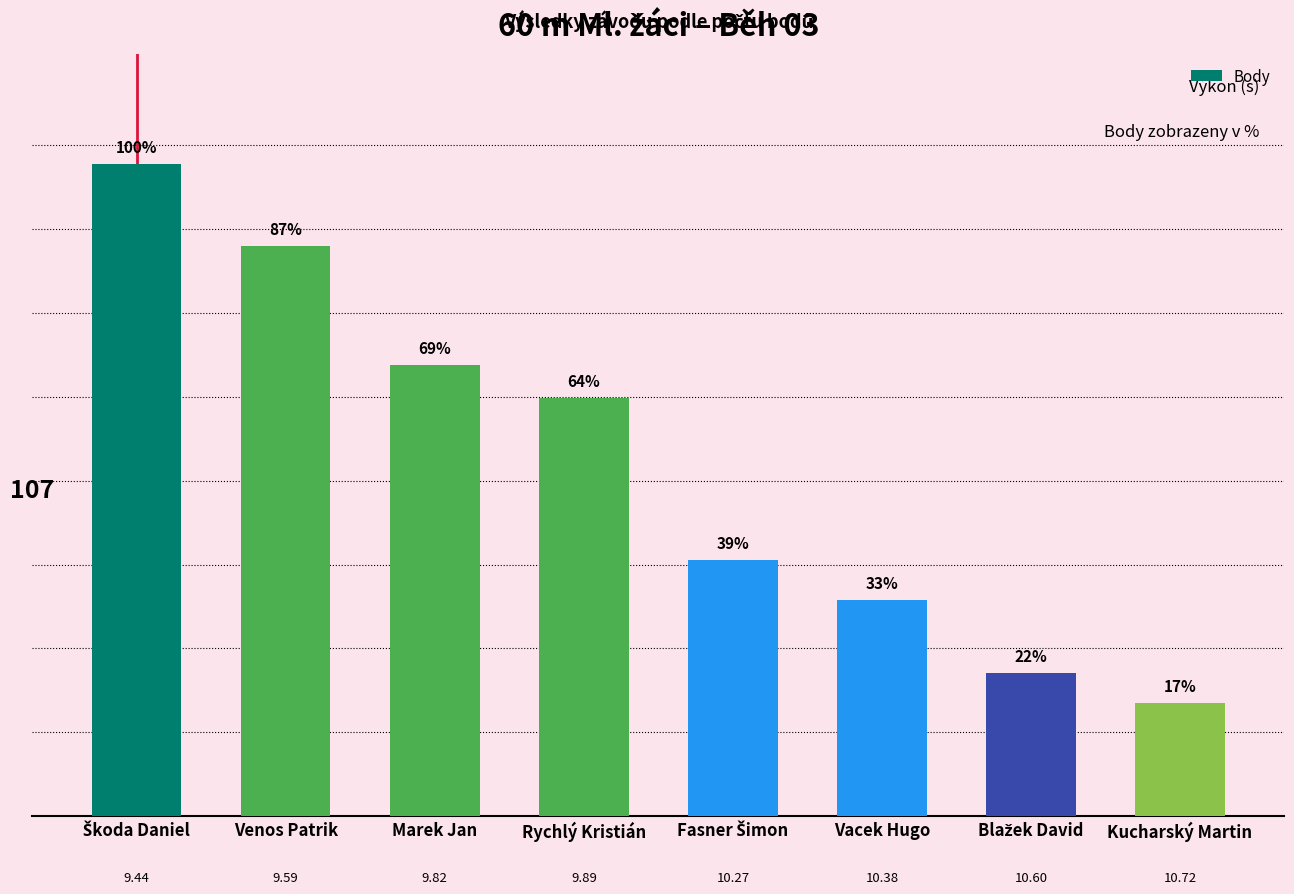

Rank the categories by value from highest to lowest.

Škoda Daniel, Venos Patrik, Marek Jan, Rychlý Kristián, Fasner Šimon, Vacek Hugo, Blažek David, Kucharský Martin